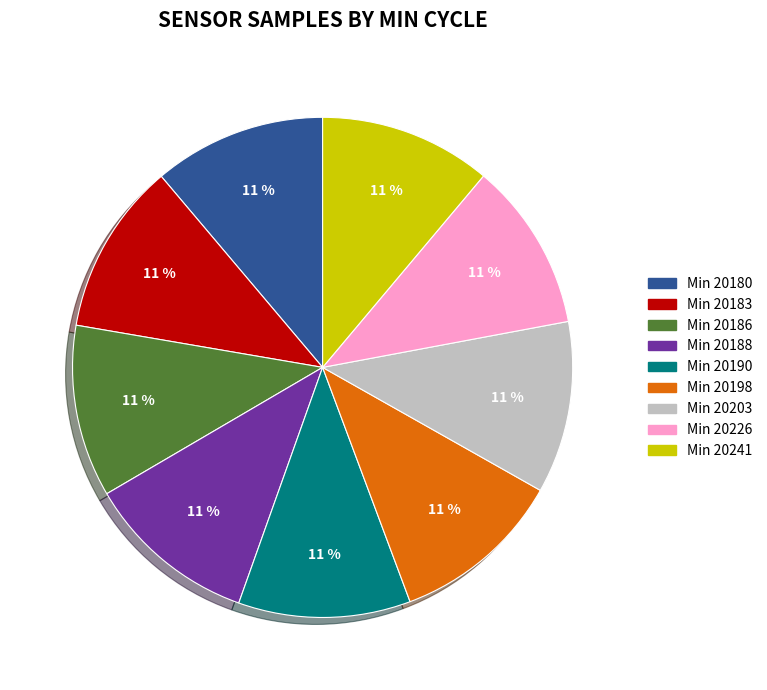

Is there any slice that represents more than half of the pie?

No